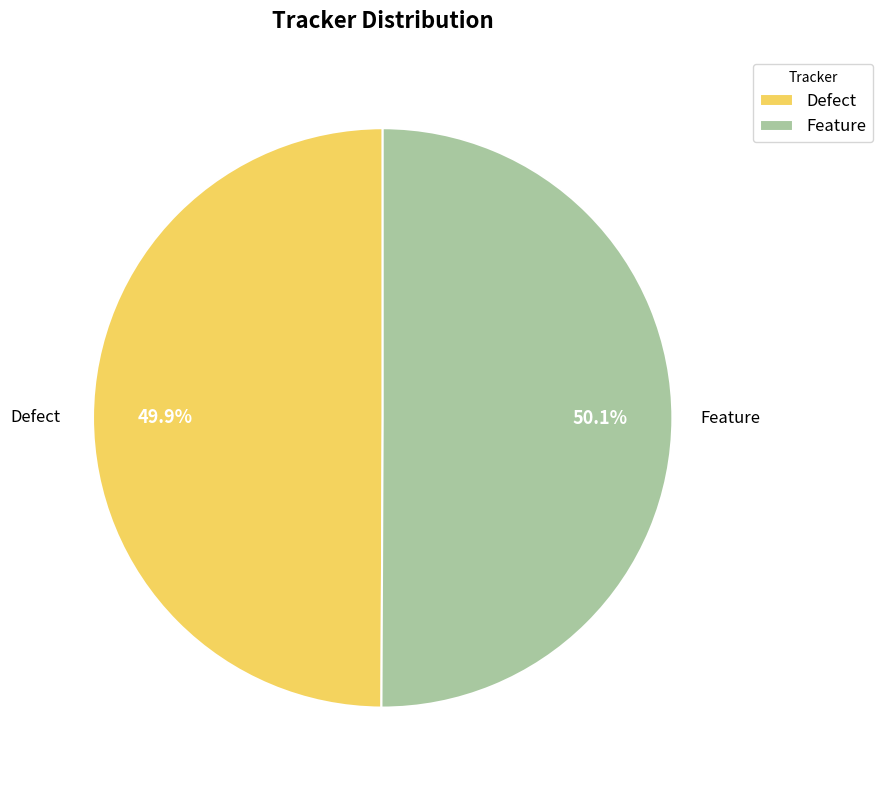

Approximately how many times larger is the value at Feature compared to Defect?

1.0